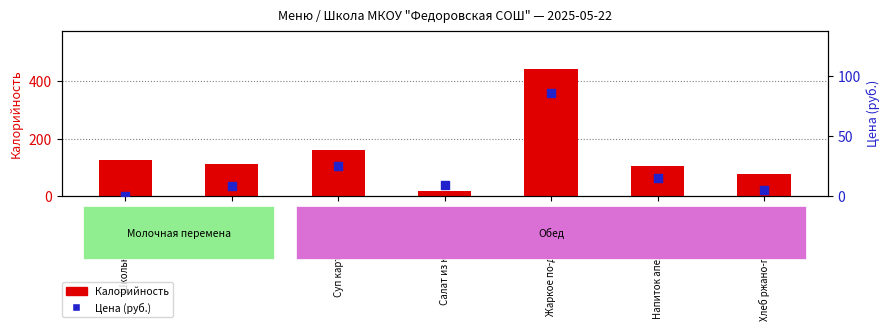

What is the total value across all series at Суп картофельный?

187.0